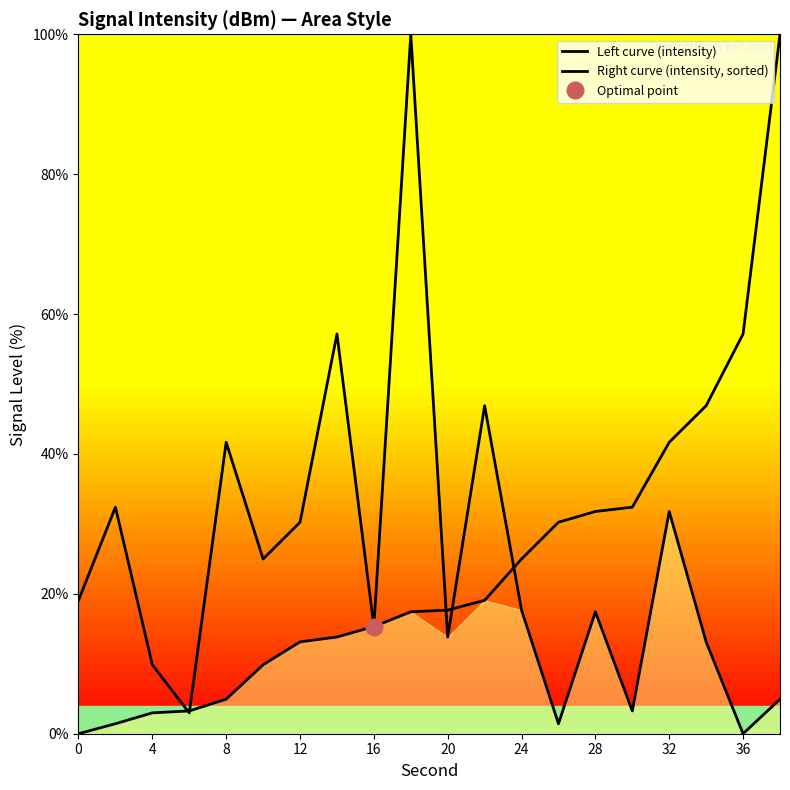

List the series in order of their peak value, highest first.

Left curve (intensity), Right curve (intensity, sorted)